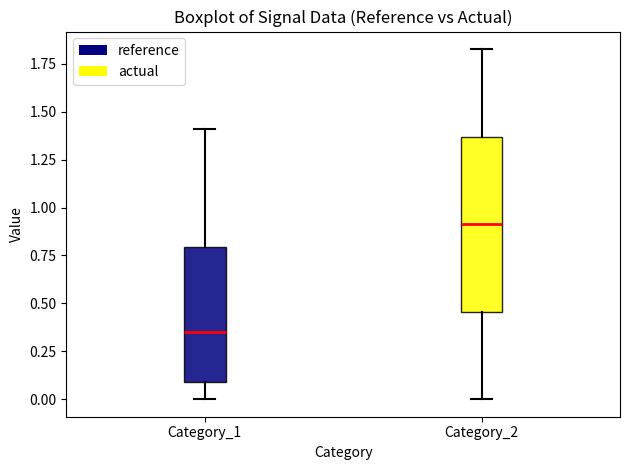

Comparing the boxes themselves (not the whiskers), which one is the tallest?

Category_2